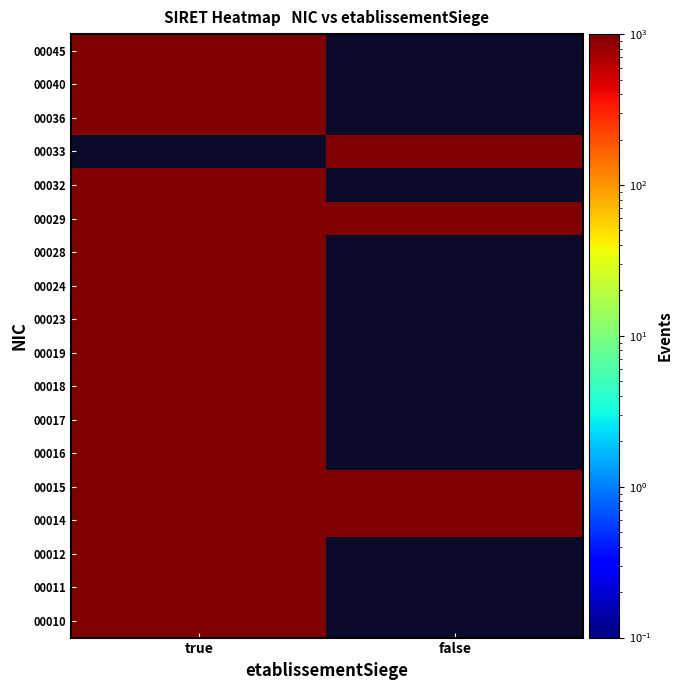

List the series in order of their overall mean, lowest first.

00010, 00011, 00012, 00014, 00015, 00016, 00017, 00018, 00019, 00023, 00024, 00028, 00029, 00032, 00033, 00036, 00040, 00045